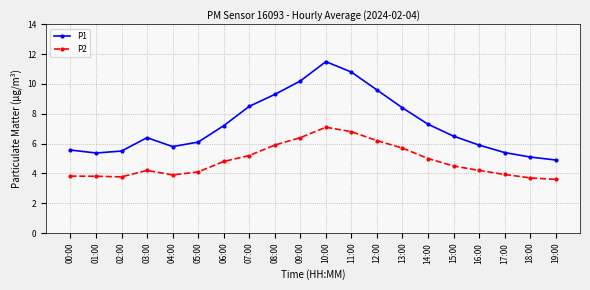

Reading left to right, extract all data points from this chart.

P1: 00:00=5.6	01:00=5.4	02:00=5.5	03:00=6.4	04:00=5.8	05:00=6.1	06:00=7.2	07:00=8.5	08:00=9.3	09:00=10.2	10:00=11.5	11:00=10.8	12:00=9.6	13:00=8.4	14:00=7.3	15:00=6.5	16:00=5.9	17:00=5.4	18:00=5.1	19:00=4.9
P2: 00:00=3.8	01:00=3.8	02:00=3.8	03:00=4.2	04:00=3.9	05:00=4.1	06:00=4.8	07:00=5.2	08:00=5.9	09:00=6.4	10:00=7.1	11:00=6.8	12:00=6.2	13:00=5.7	14:00=5.0	15:00=4.5	16:00=4.2	17:00=3.9	18:00=3.7	19:00=3.6